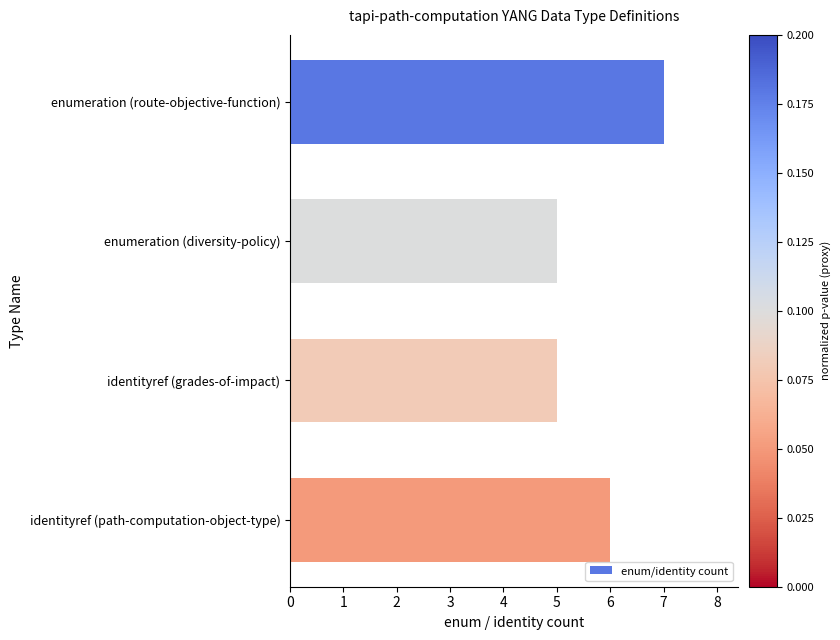

What is the sum of the values at enumeration (diversity-policy) and enumeration (route-objective-function)?

12